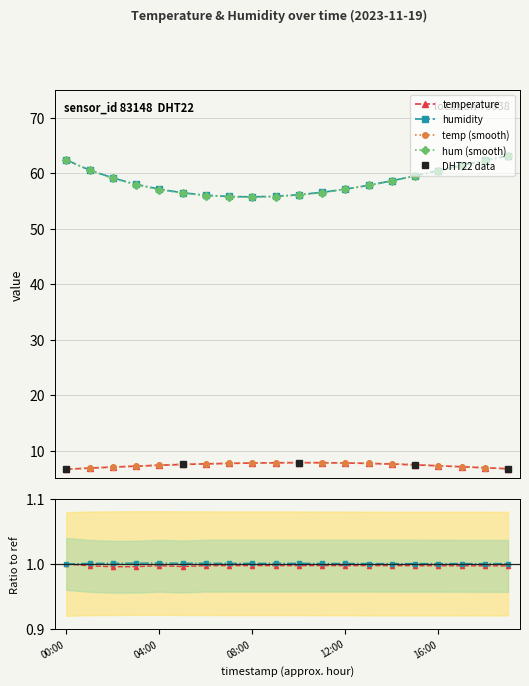

What is the lowest value of the temp (smooth) series?

6.7